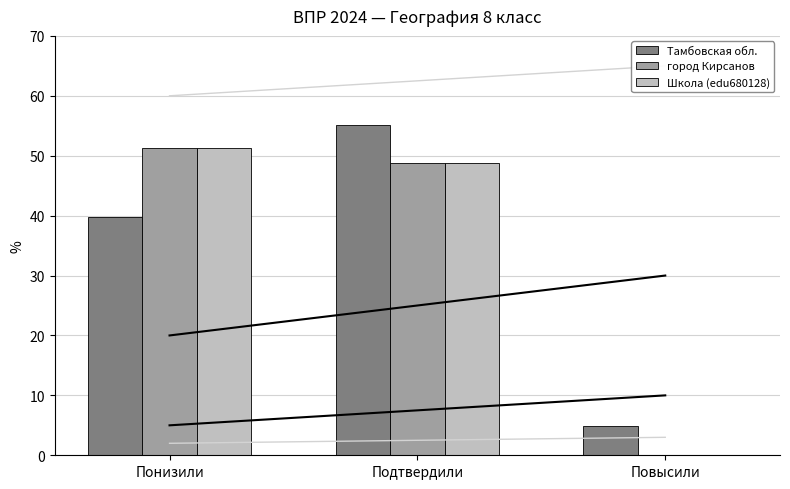

Reading left to right, extract all data points from this chart.

Тамбовская обл.: Понизили=39.8	Подтвердили=55.2	Повысили=5.0
город Кирсанов: Понизили=51.2	Подтвердили=48.8	Повысили=0.0
Школа (edu680128): Понизили=51.2	Подтвердили=48.8	Повысили=0.0